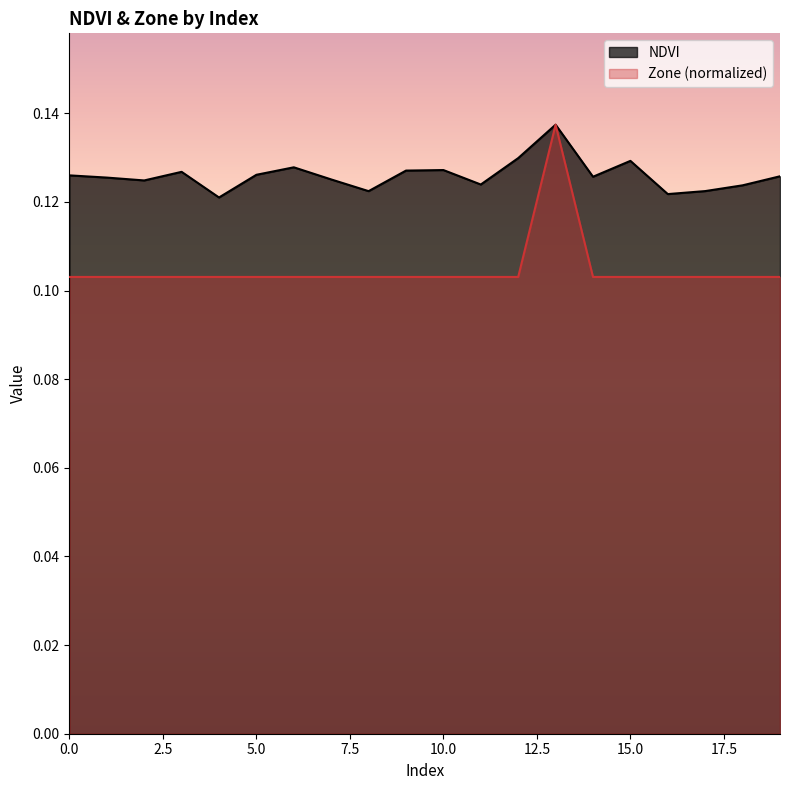

List the series in order of their peak value, highest first.

NDVI, Zone